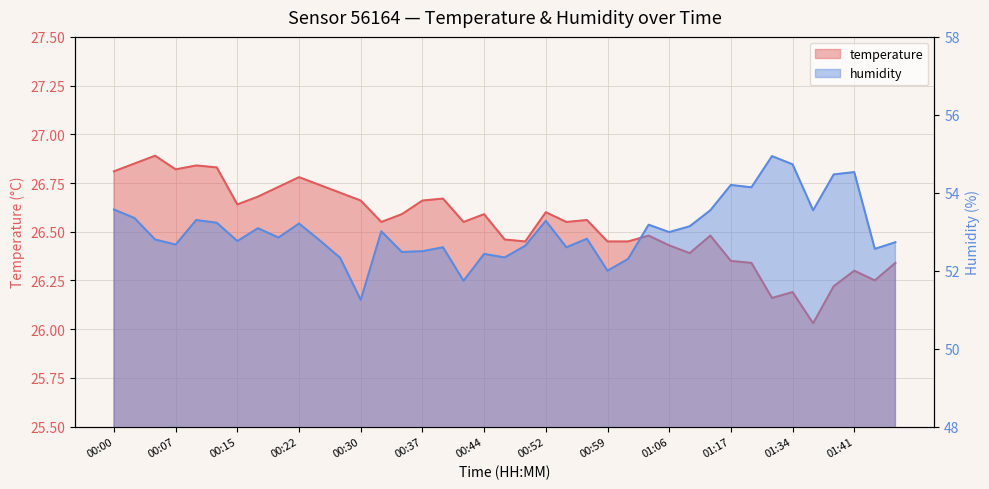

What is the smallest value displayed?

26.0